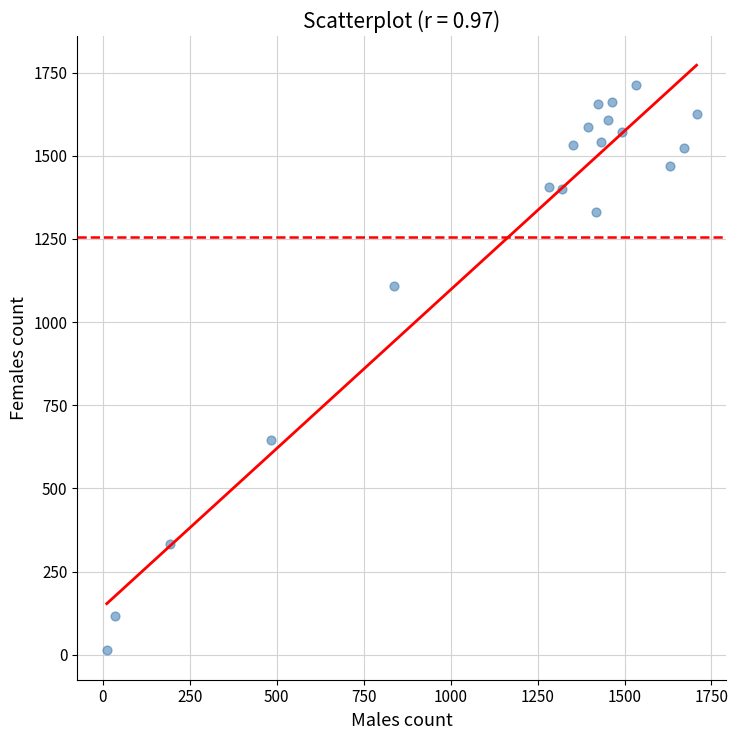

What Y value in the scatter plot is closest to 863?

647